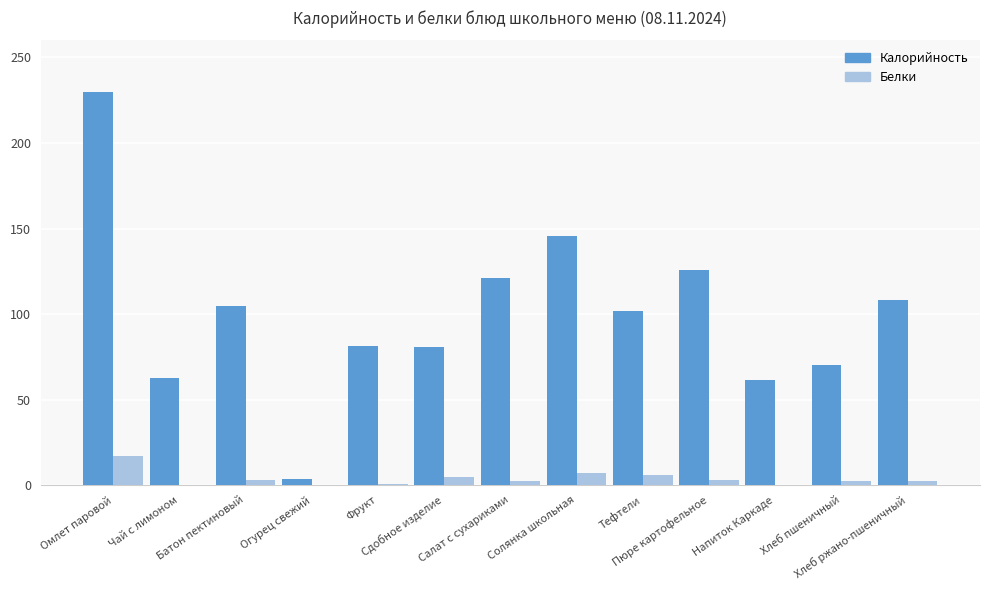

What is the difference between the Белки values at Хлеб ржано-пшеничный and Напиток Каркаде?

2.2